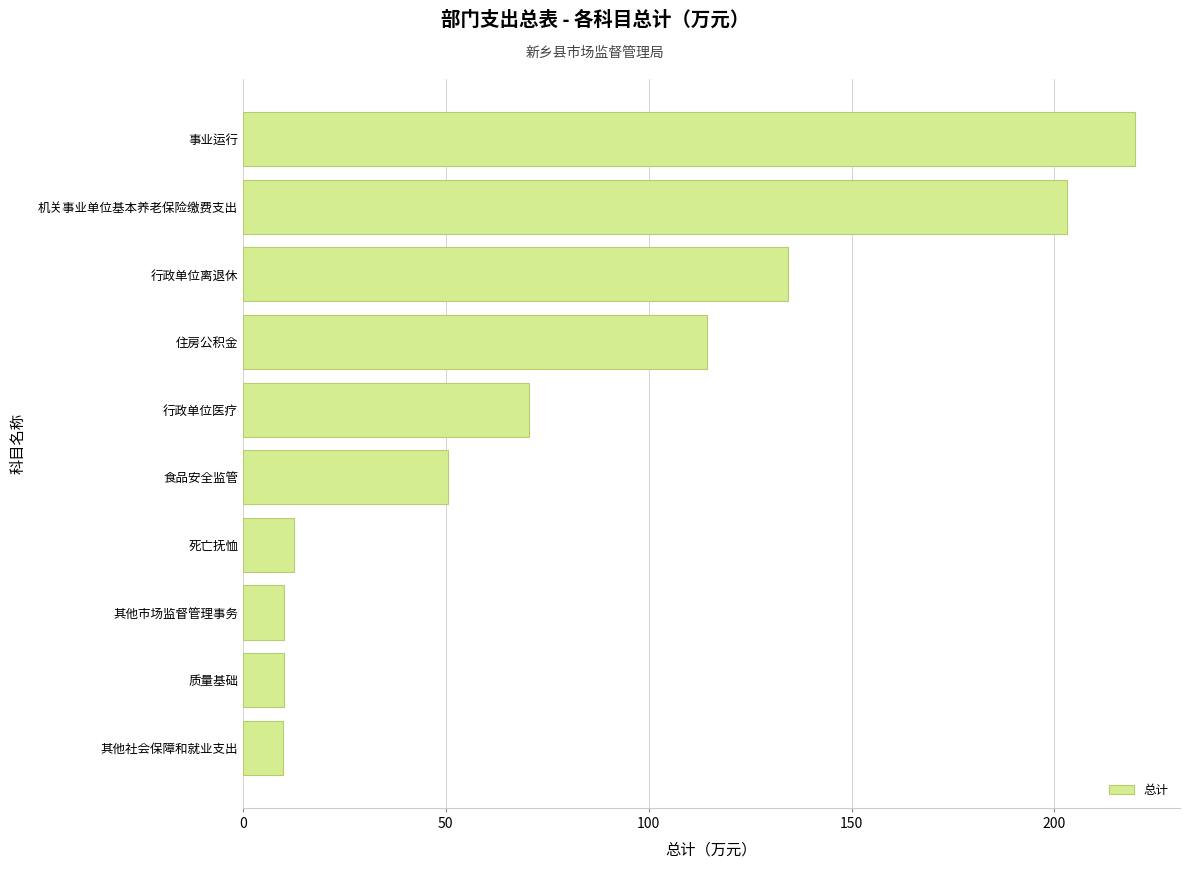

What is the average value?

83.5